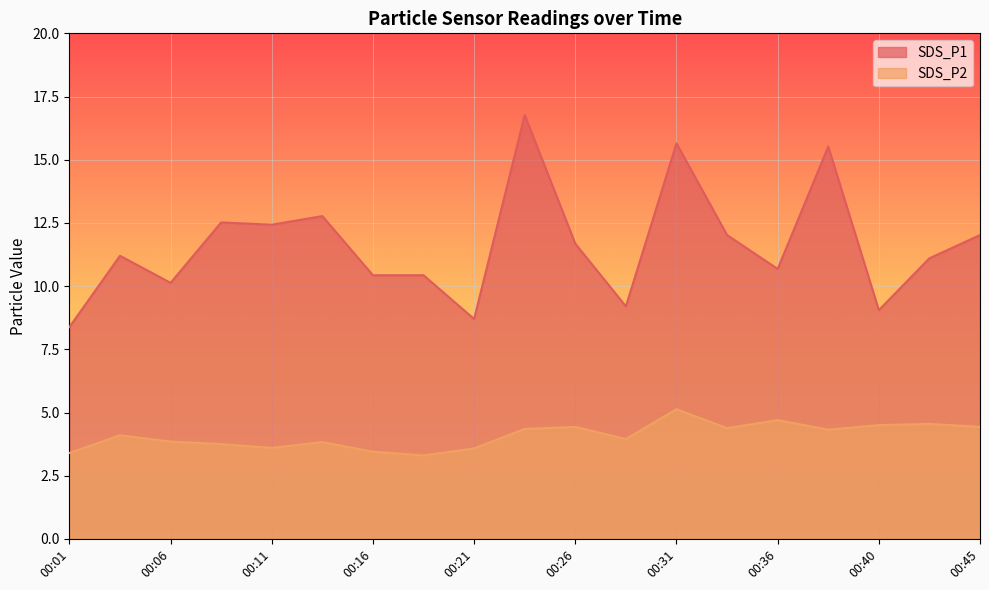

Rank the series at 00:11 from lowest to highest value.

SDS_P2, SDS_P1